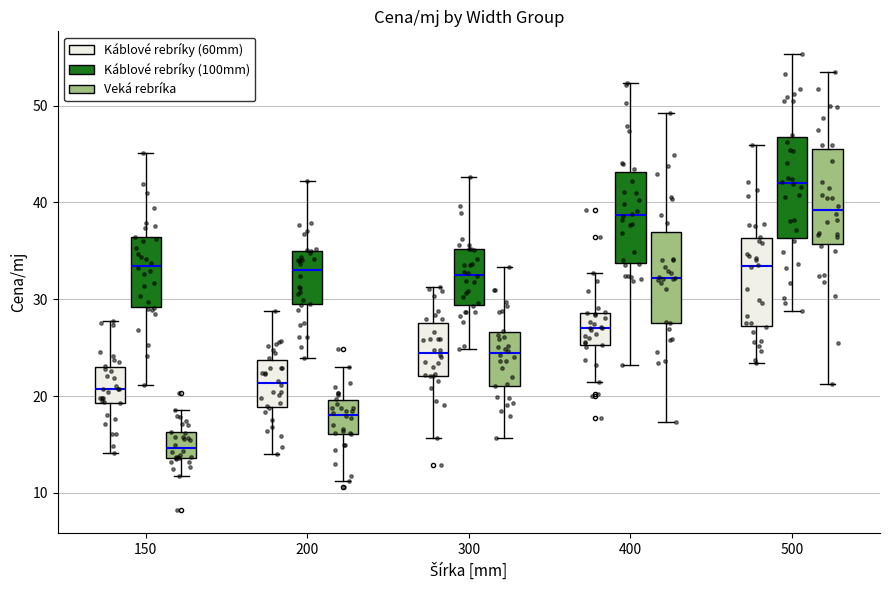

Reading left to right, read every box against the y-axis: the position of its median line, the range the box covers, and the ends of its whiskers. The values are not printed on the chart, so give them approximately, as read against the axis.

150 (Káblové rebríky (60mm)): median 21, box 19 to 23, whiskers 14 to 28
150 (Káblové rebríky (100mm)): median 33, box 29 to 36, whiskers 21 to 45
150 (Veká rebríka): median 15, box 14 to 16, whiskers 12 to 19
200 (Káblové rebríky (60mm)): median 21, box 19 to 24, whiskers 14 to 29
200 (Káblové rebríky (100mm)): median 33, box 29 to 35, whiskers 24 to 42
200 (Veká rebríka): median 18, box 16 to 20, whiskers 11 to 23
300 (Káblové rebríky (60mm)): median 24, box 22 to 28, whiskers 16 to 31
300 (Káblové rebríky (100mm)): median 33, box 29 to 35, whiskers 25 to 43
300 (Veká rebríka): median 24, box 21 to 27, whiskers 16 to 33
400 (Káblové rebríky (60mm)): median 27, box 25 to 29, whiskers 21 to 33
400 (Káblové rebríky (100mm)): median 39, box 34 to 43, whiskers 23 to 52
400 (Veká rebríka): median 32, box 28 to 37, whiskers 17 to 49
500 (Káblové rebríky (60mm)): median 33, box 27 to 36, whiskers 23 to 46
500 (Káblové rebríky (100mm)): median 42, box 36 to 47, whiskers 29 to 55
500 (Veká rebríka): median 39, box 36 to 45, whiskers 21 to 54